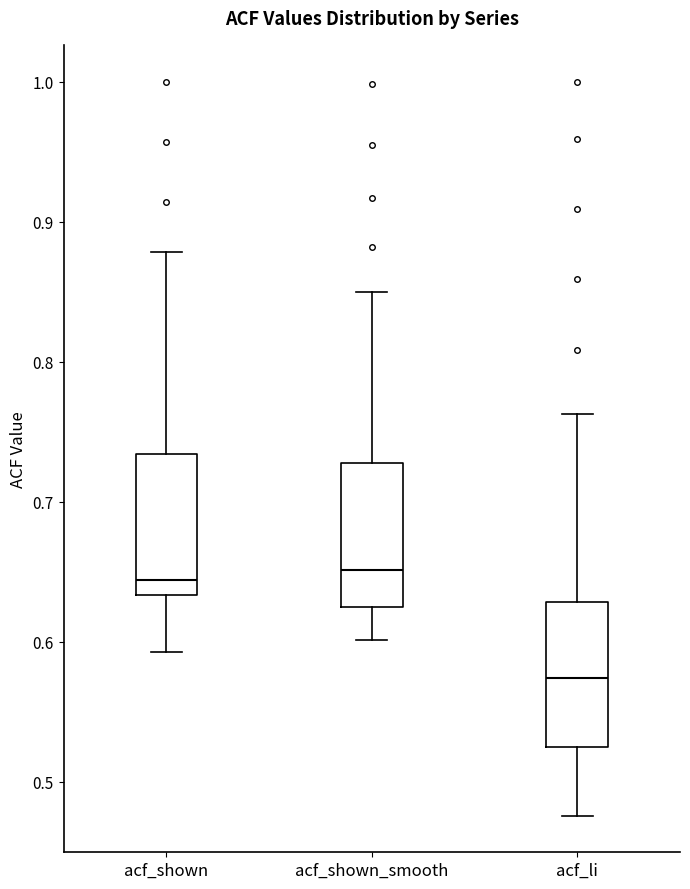

Reading left to right, transcribe this box plot: for each box, give where its median line is, the range the box spans, and where its two whiskers end, as read against the y-axis. The values are not printed on the chart, so give them approximately, as read against the axis.

acf_shown: median 0.64, box 0.63 to 0.73, whiskers 0.59 to 0.88
acf_shown_smooth: median 0.65, box 0.63 to 0.73, whiskers 0.60 to 0.85
acf_li: median 0.57, box 0.53 to 0.63, whiskers 0.48 to 0.76